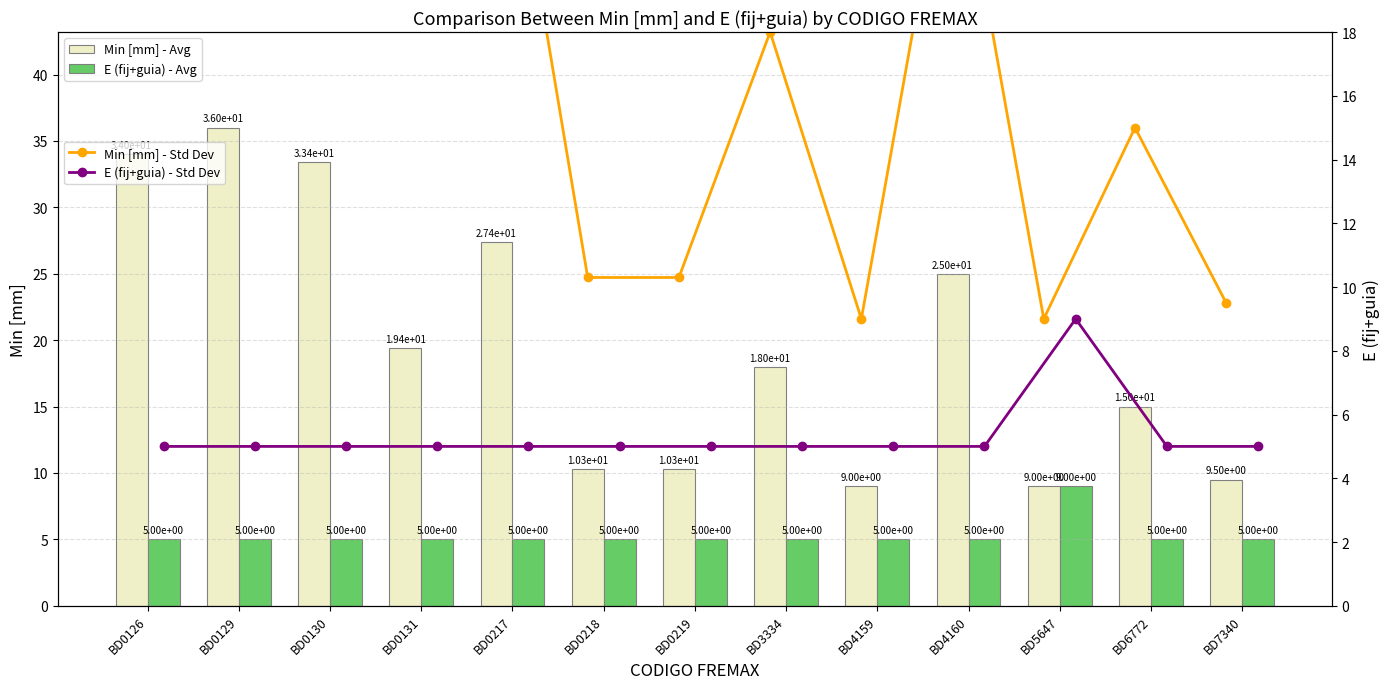

How many values in the Min [mm] - Std Dev series are below 18?

6